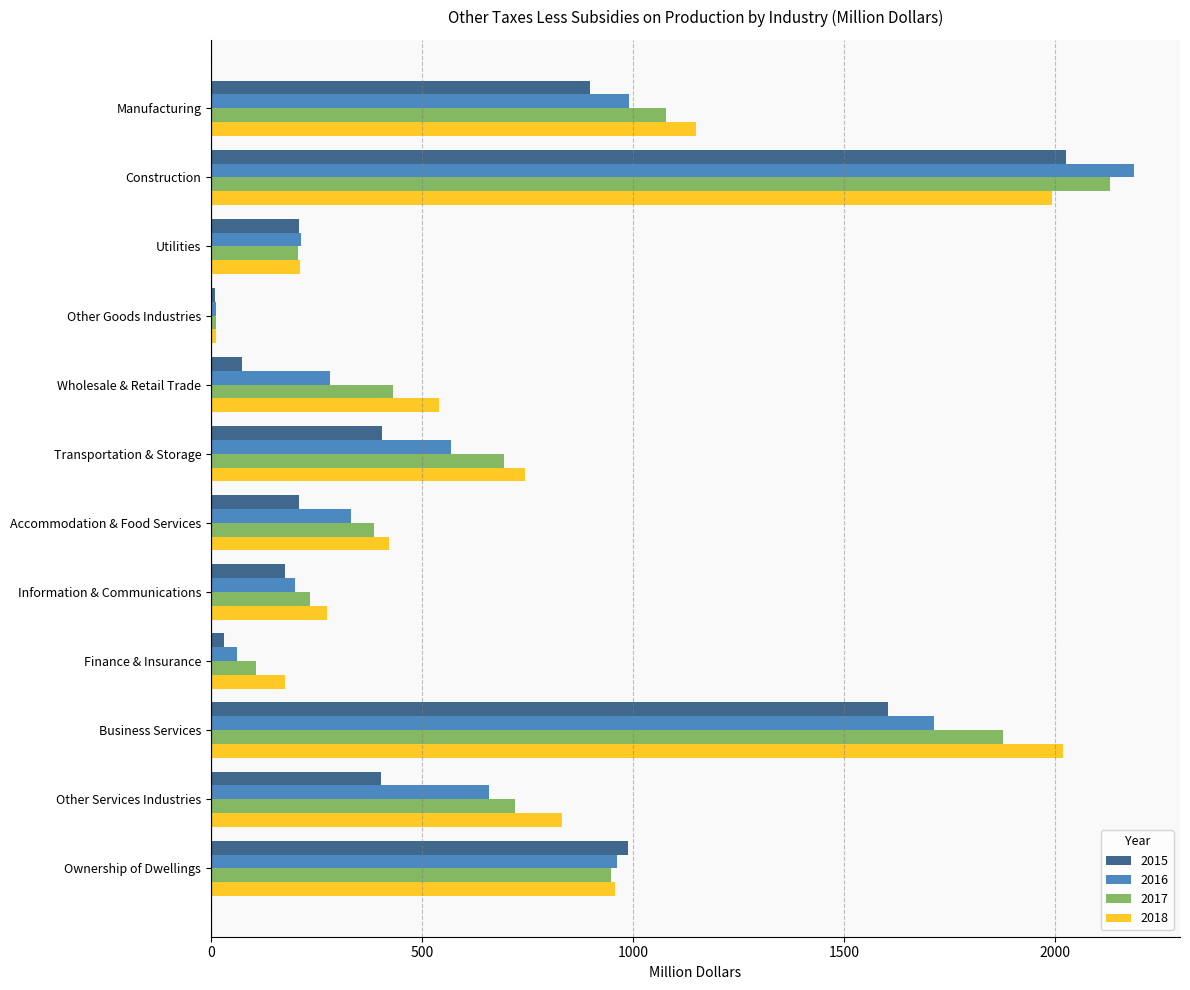

What is the total value across all series at Utilities?

838.6